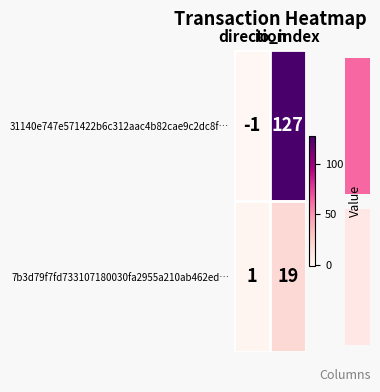

What is the sum of all 7b3d79f7fd733107180030fa2955a210ab462ed… values?

20